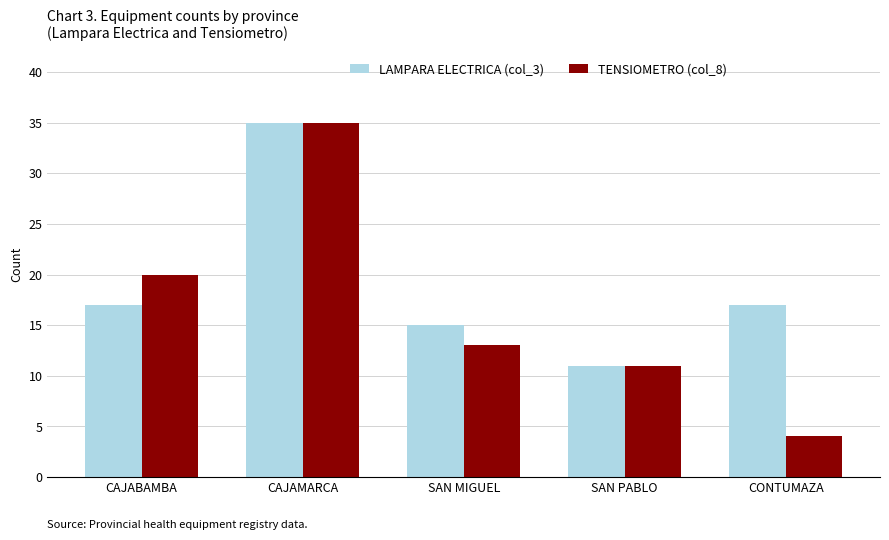

Read the LAMPARA ELECTRICA (col_3) value at SAN PABLO.

11